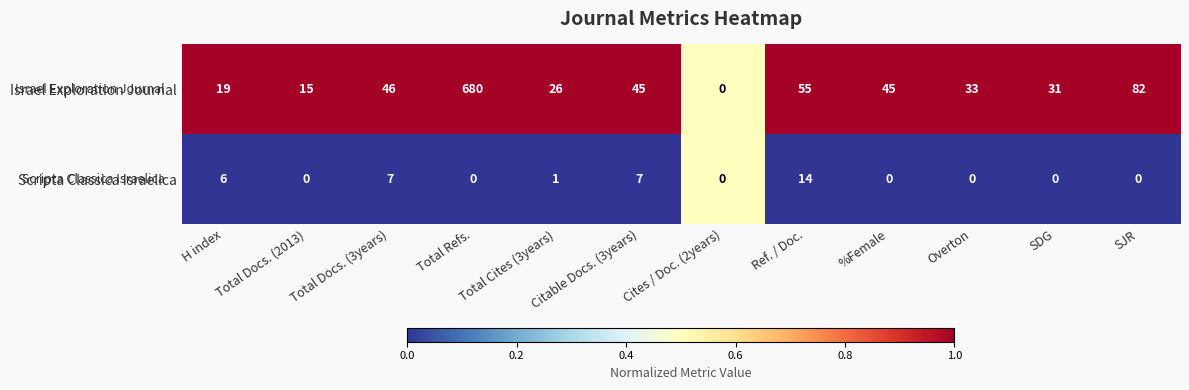

What is the spread (max minus min) of values at SDG?

31